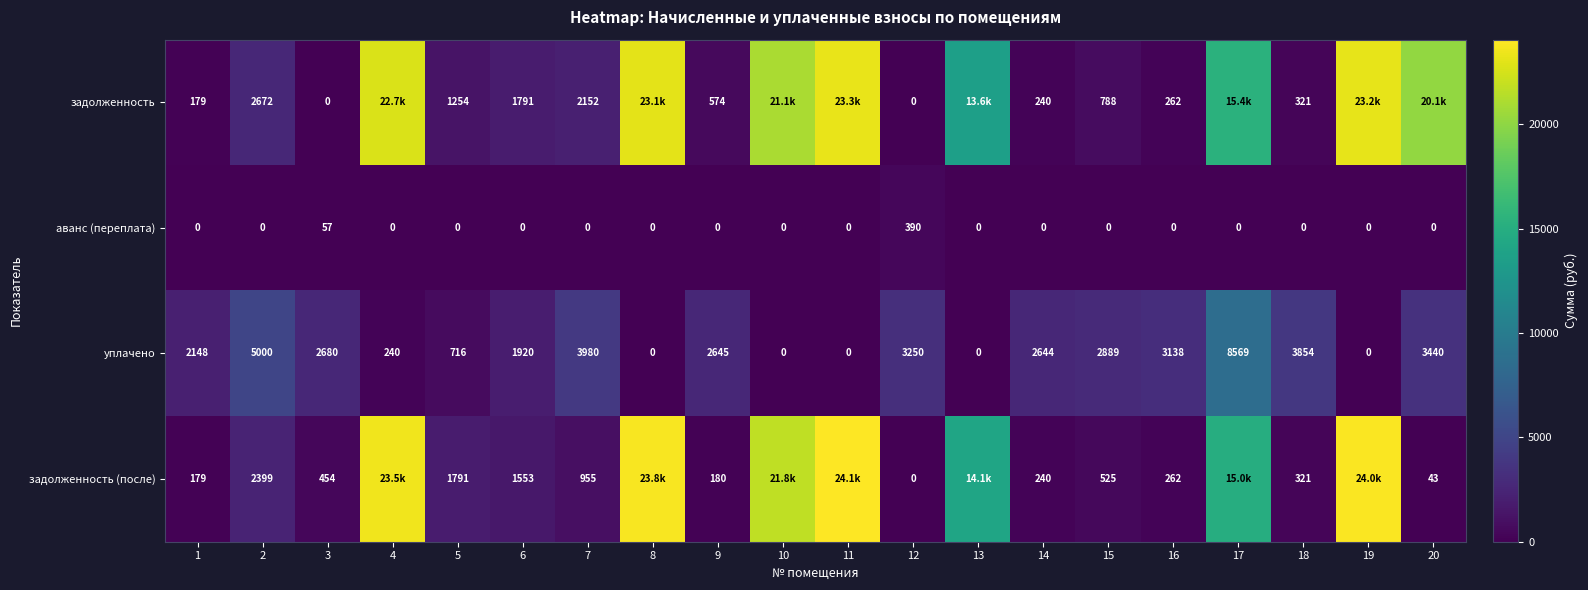

Which series changed the most between 12 and 18?

уплачено